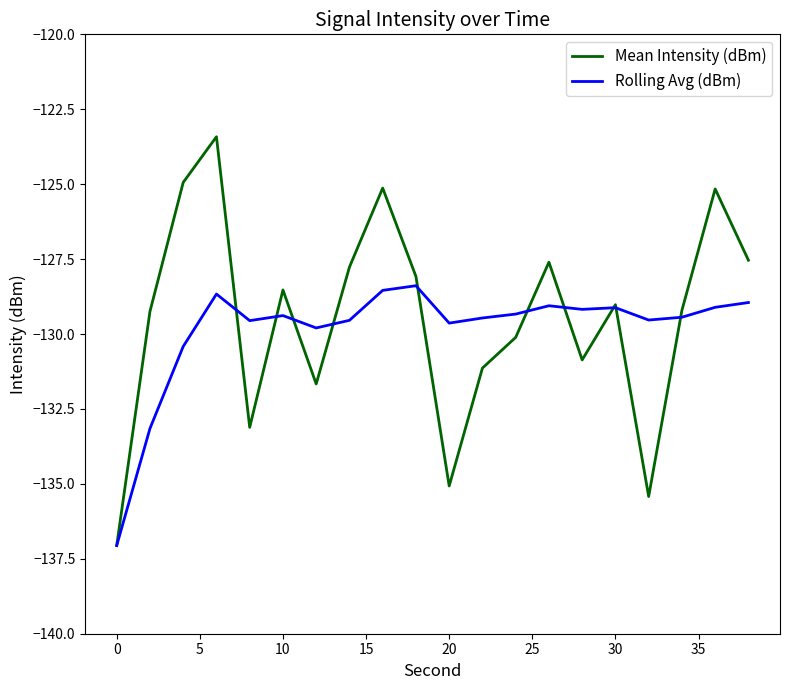

What is the maximum value for Rolling Avg (dBm)?

-128.4